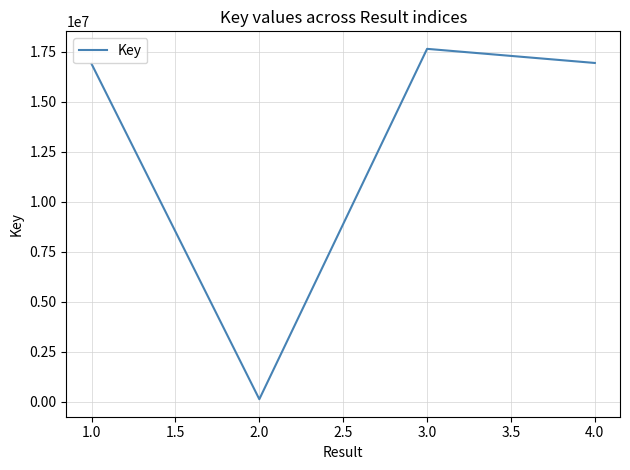

Which has a higher value, 1.0 or 3.0?

3.0